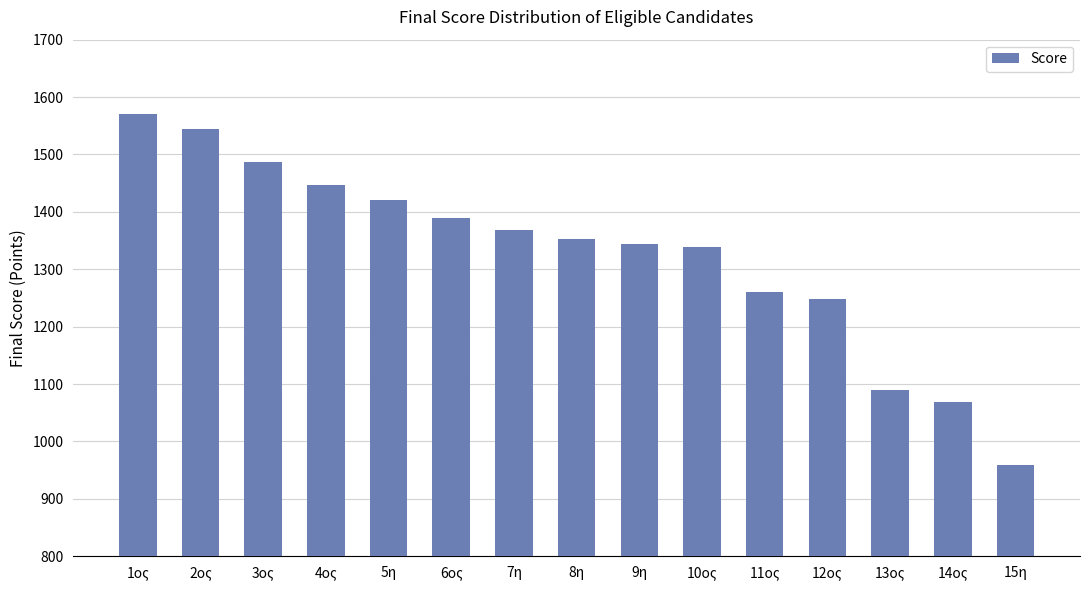

What is the change in value from 5η to 7η?

-51.7